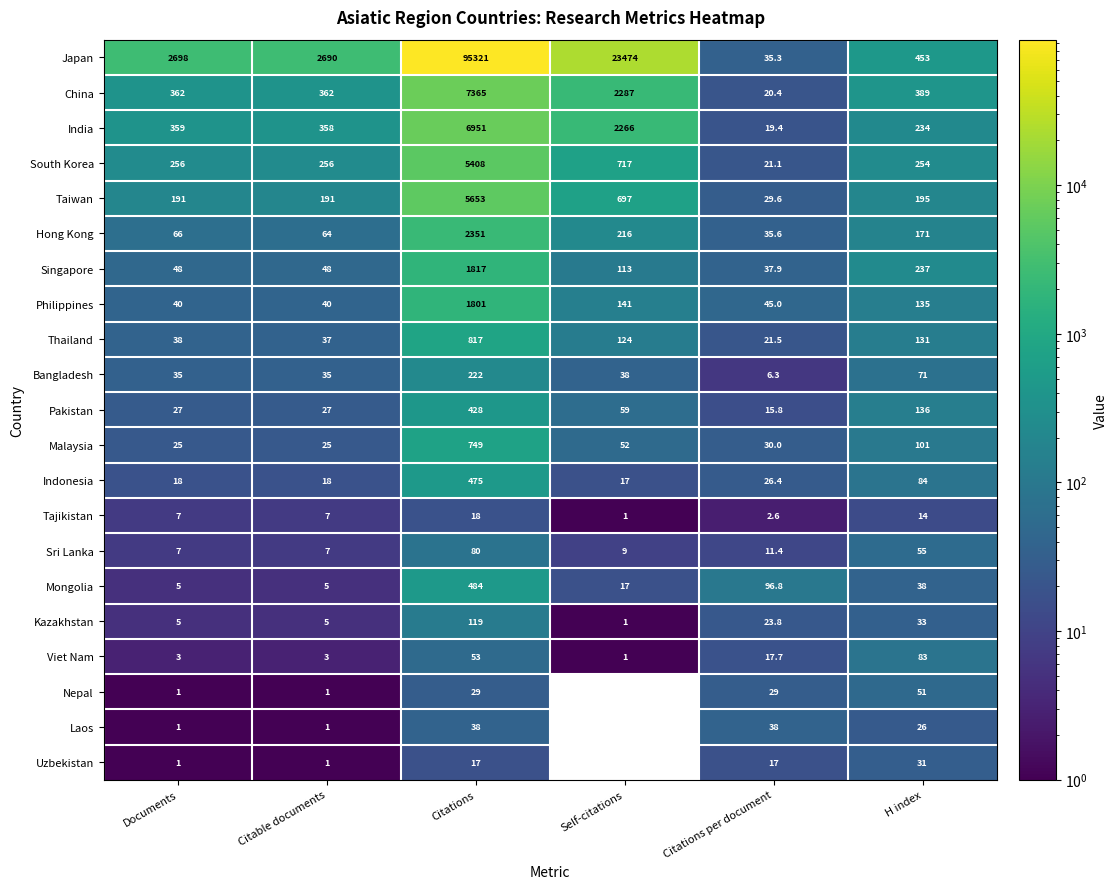

At how many categories does at least one series exceed 60200?

1